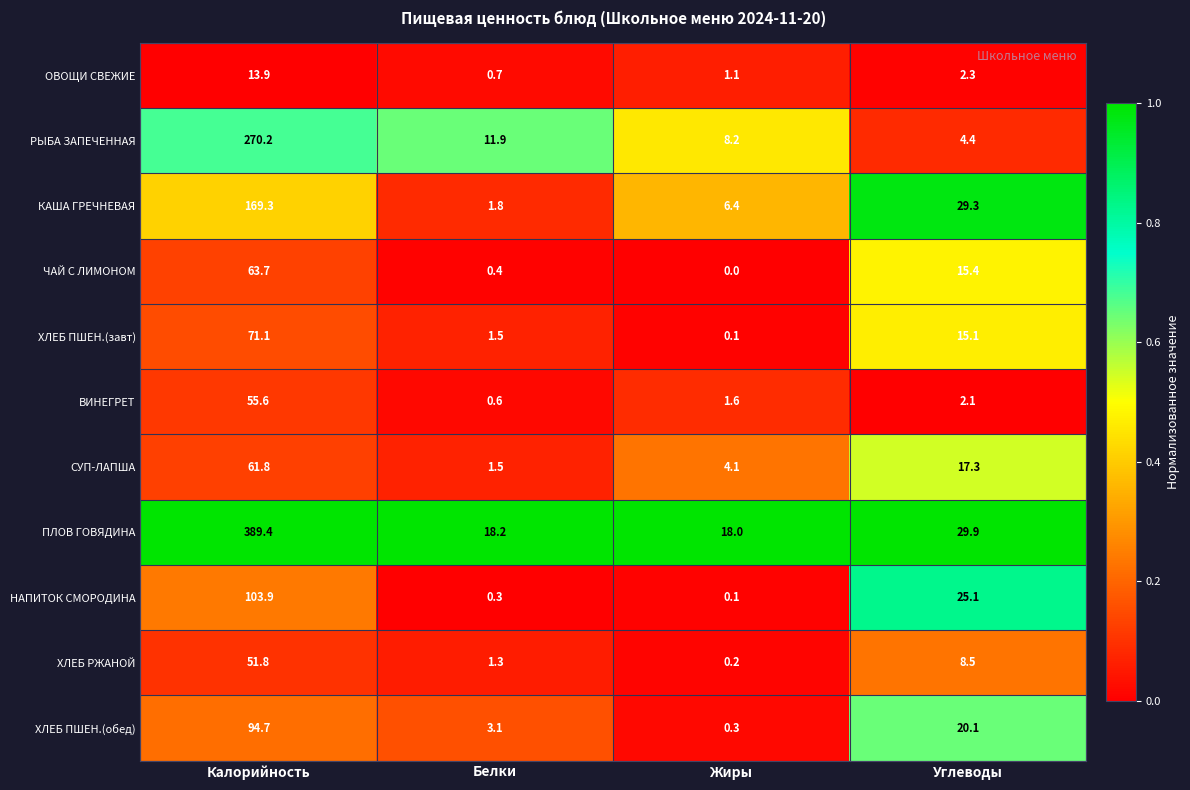

What is the difference between the ЧАЙ С ЛИМОНОМ values at Калорийность and Жиры?

63.7